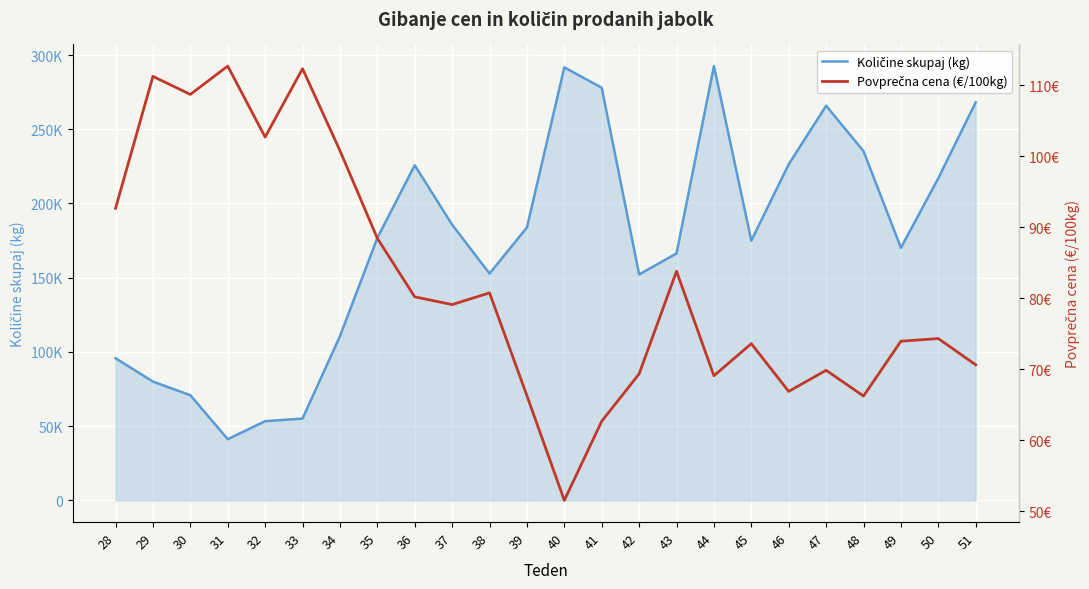

Reading right to left, what are all the values shown in this chart?

Količine skupaj (kg): 51=268191.0	50=217022.0	49=170165.0	48=235224.0	47=265838.0	46=226413.0	45=174975.0	44=292565.0	43=166370.0	42=152196.0	41=277957.0	40=291727.0	39=183843.0	38=152801.0	37=185707.0	36=225774.0	35=176788.0	34=110571.0	33=55101.0	32=53351.0	31=41206.0	30=70836.0	29=80009.0	28=95766.0
Povprečna cena (€/100kg): 51=70.6	50=74.3	49=74.0	48=66.2	47=69.9	46=66.9	45=73.6	44=69.1	43=83.8	42=69.3	41=62.7	40=51.5	39=66.3	38=80.8	37=79.1	36=80.2	35=88.5	34=100.8	33=112.4	32=102.7	31=112.7	30=108.7	29=111.3	28=92.7